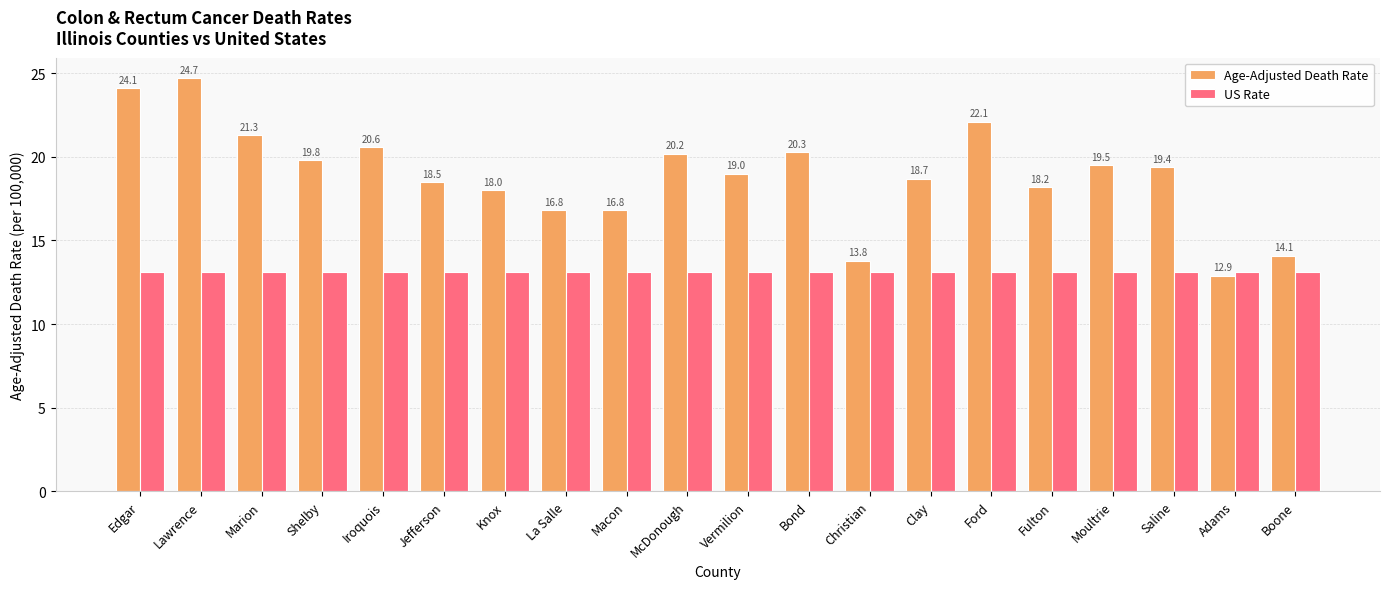

What is the maximum value shown in the chart?

24.7